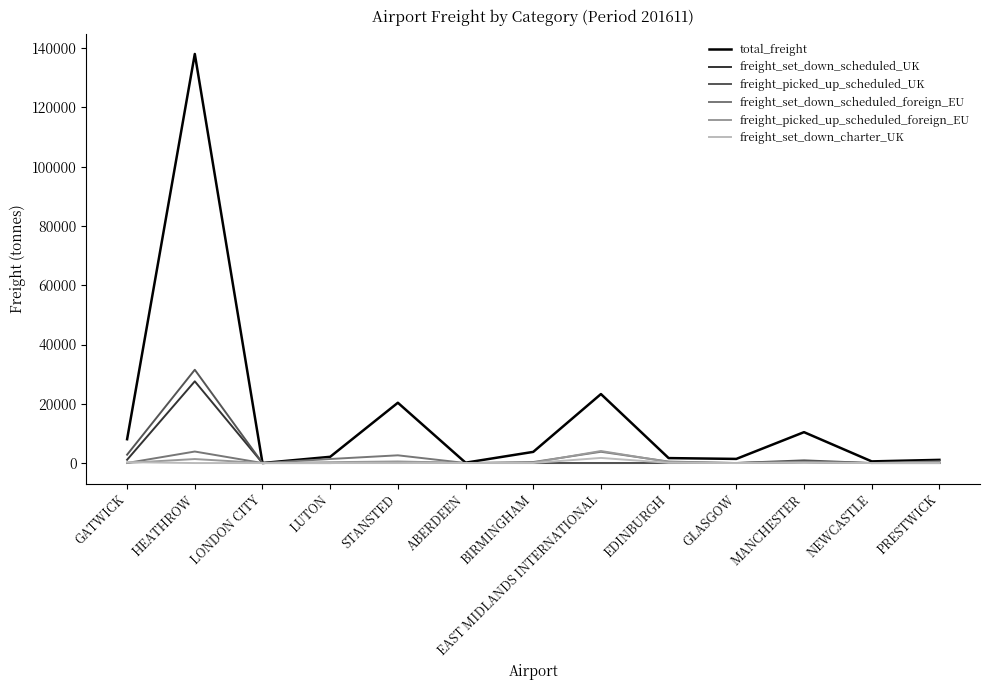

How many categories are shown in the chart?

13